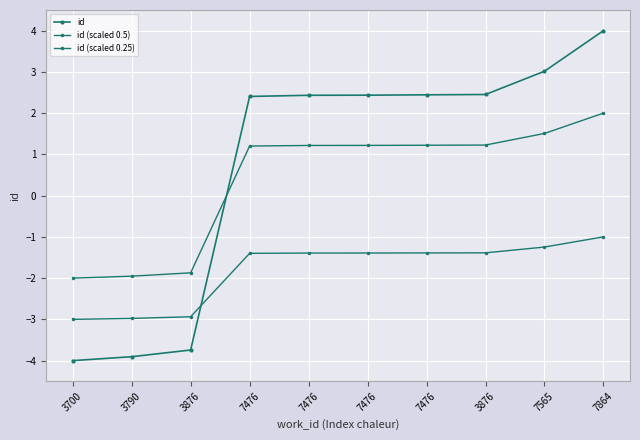

Which series has the largest range (max minus min)?

id